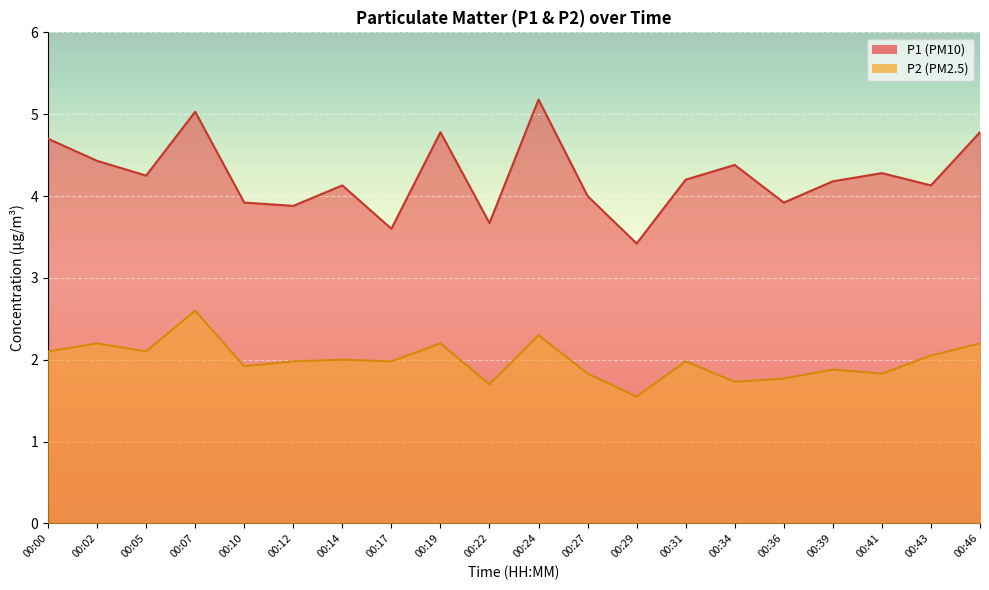

What are all the series names shown in the legend?

P1, P2